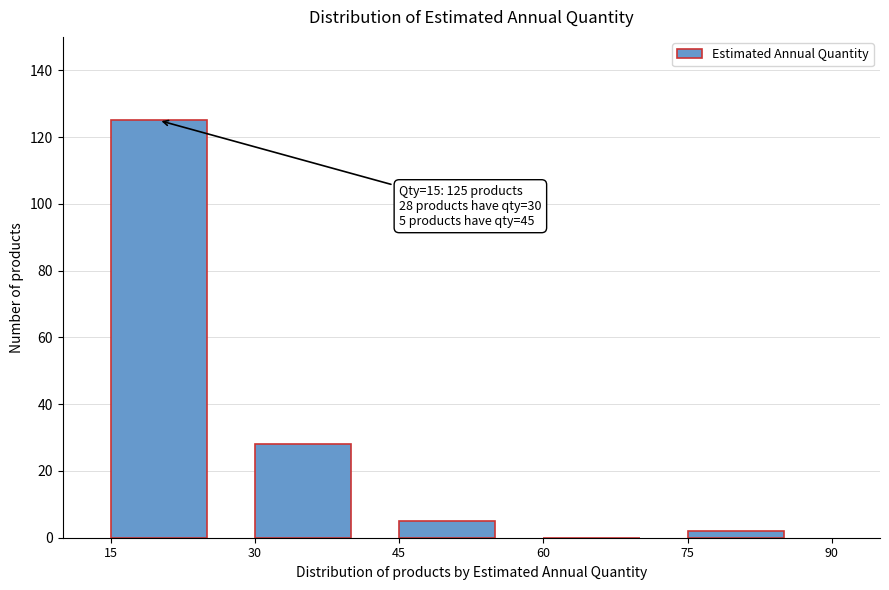

Reading left to right, list all the values displayed in this chart.

15=125	30=28	45=5	60=0	75=2